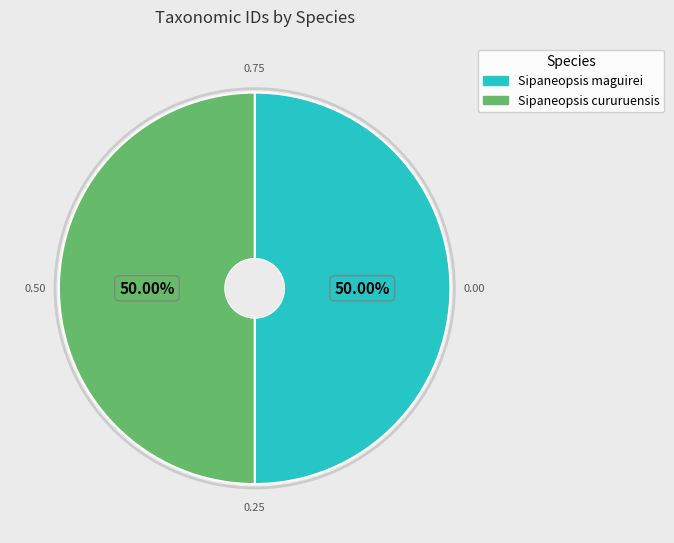

Approximately how many times larger is the value at Sipaneopsis maguirei compared to Sipaneopsis cururuensis?

1.0